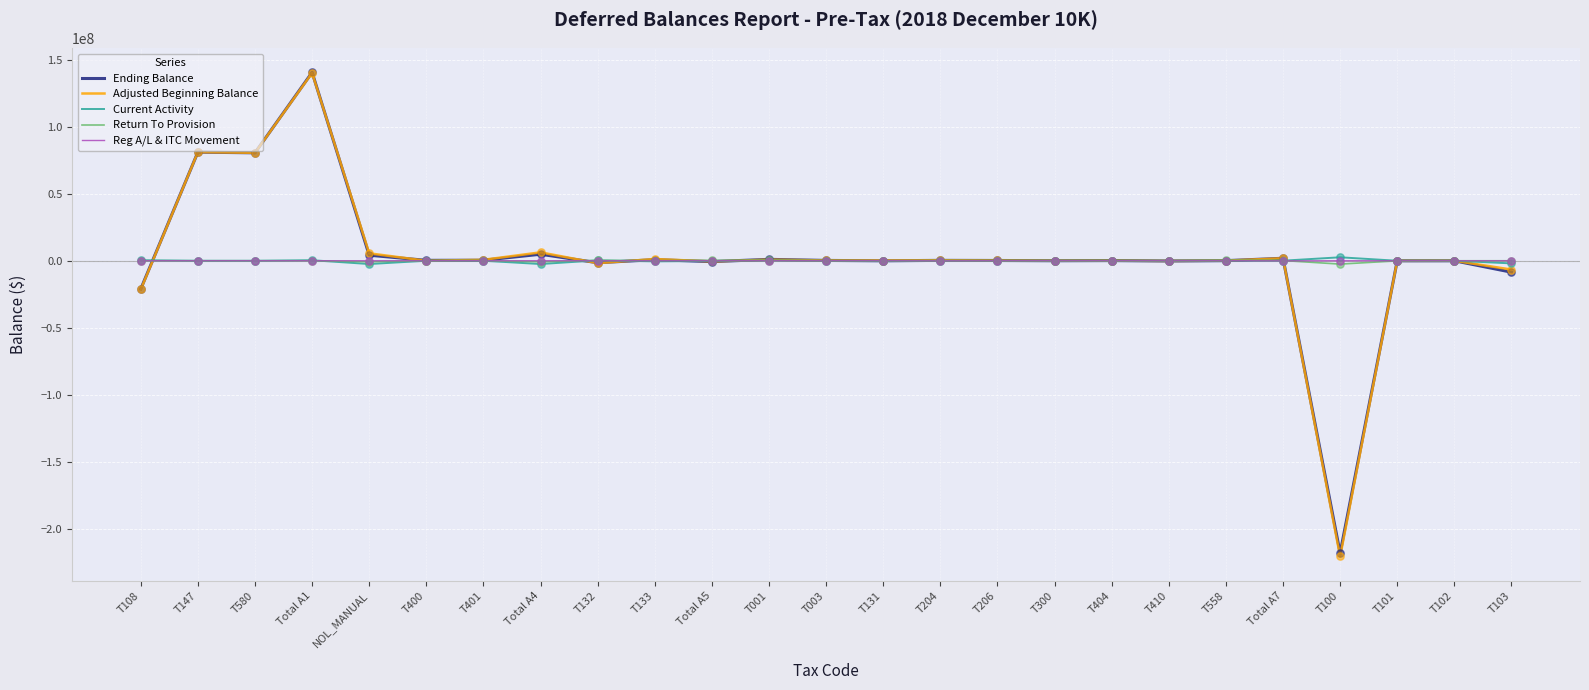

At how many categories does at least one series exceed 37933438?

3